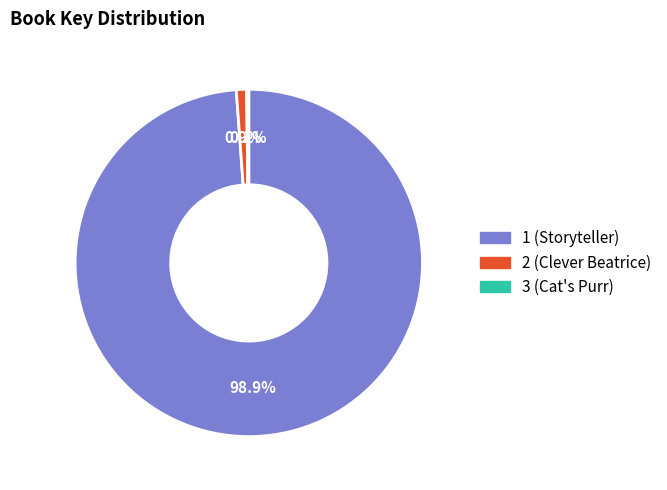

Is it true that 2 (Clever Beatrice) is 1% of the pie?

True